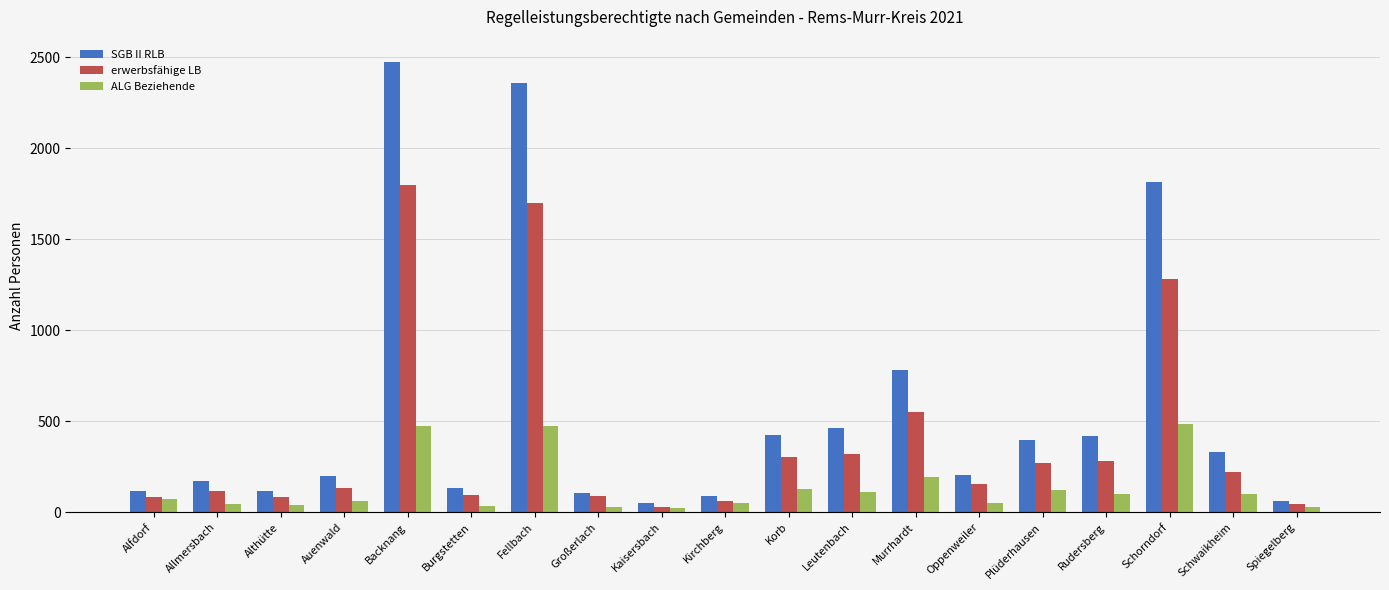

What is the total value across all series at Großerlach?

221